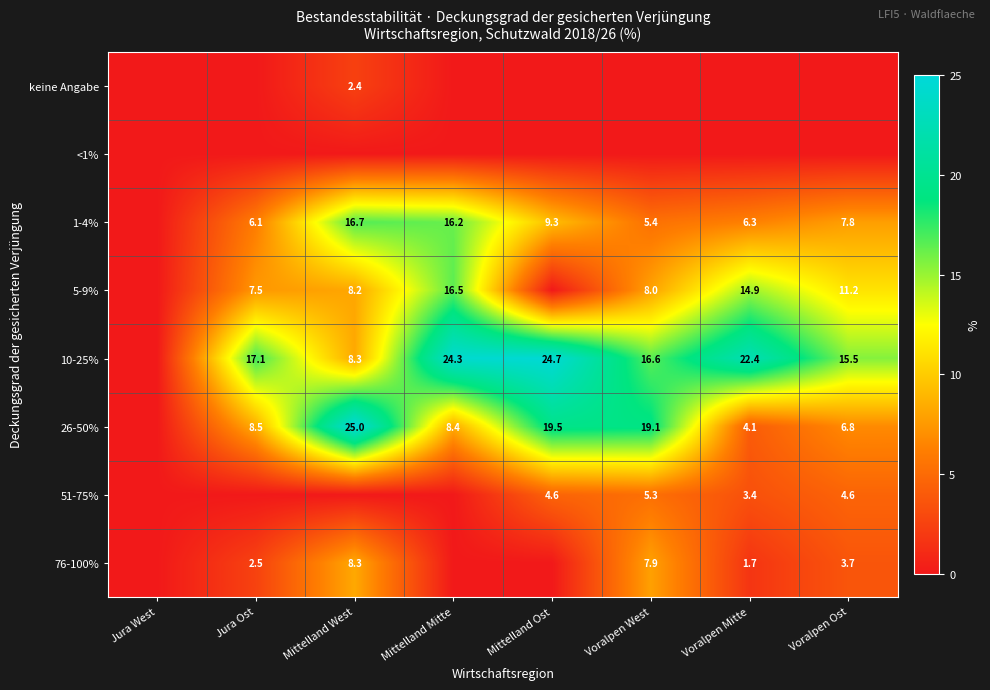

The 5-9% series shows 14.2 at Voralpen West. True or false?

False